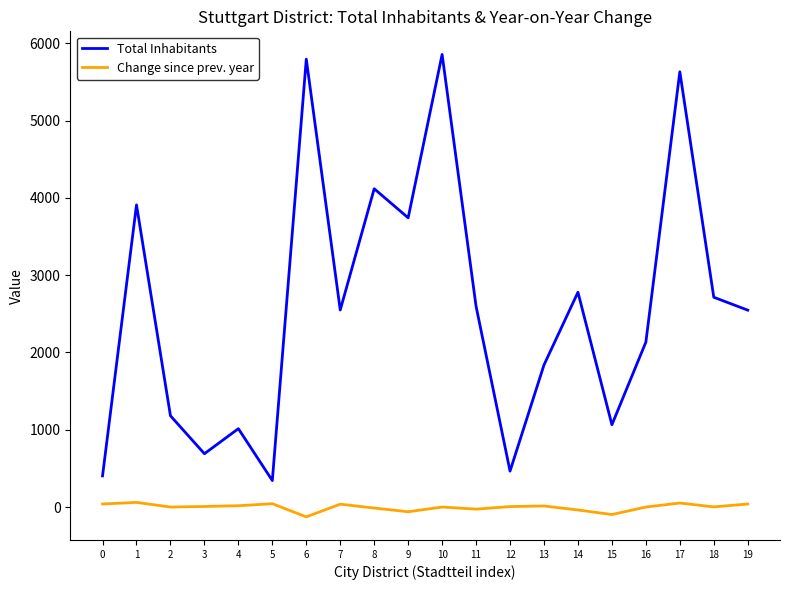

Between 8 and 12, which series saw the biggest shift?

Total Inhabitants